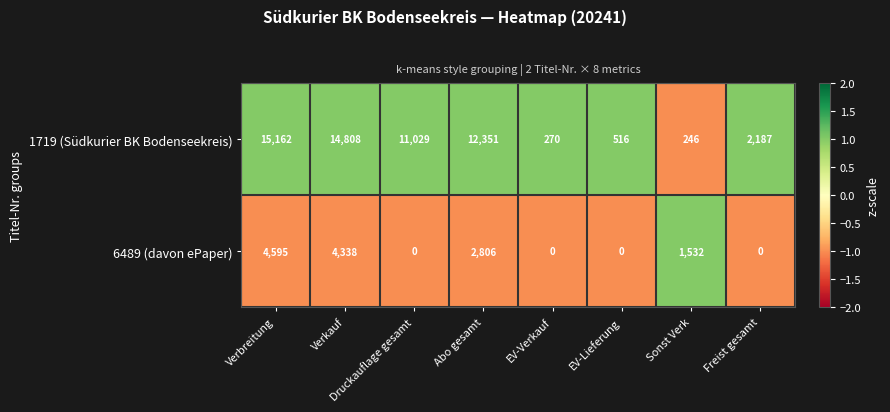

Which series has the largest range (max minus min)?

1719 (Südkurier BK Bodenseekreis)